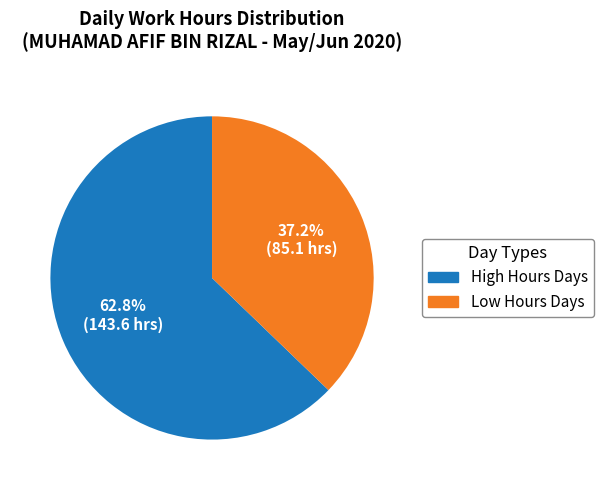

Is there a majority slice in this chart?

Yes